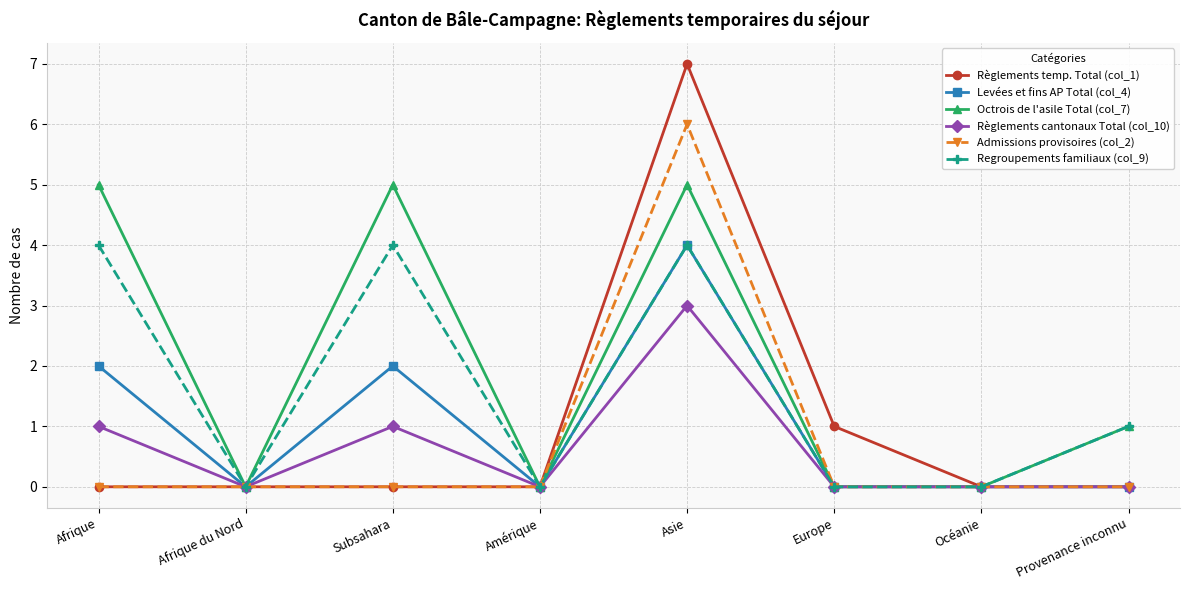

Which series has the largest range (max minus min)?

Règlements temp. Total (col_1)